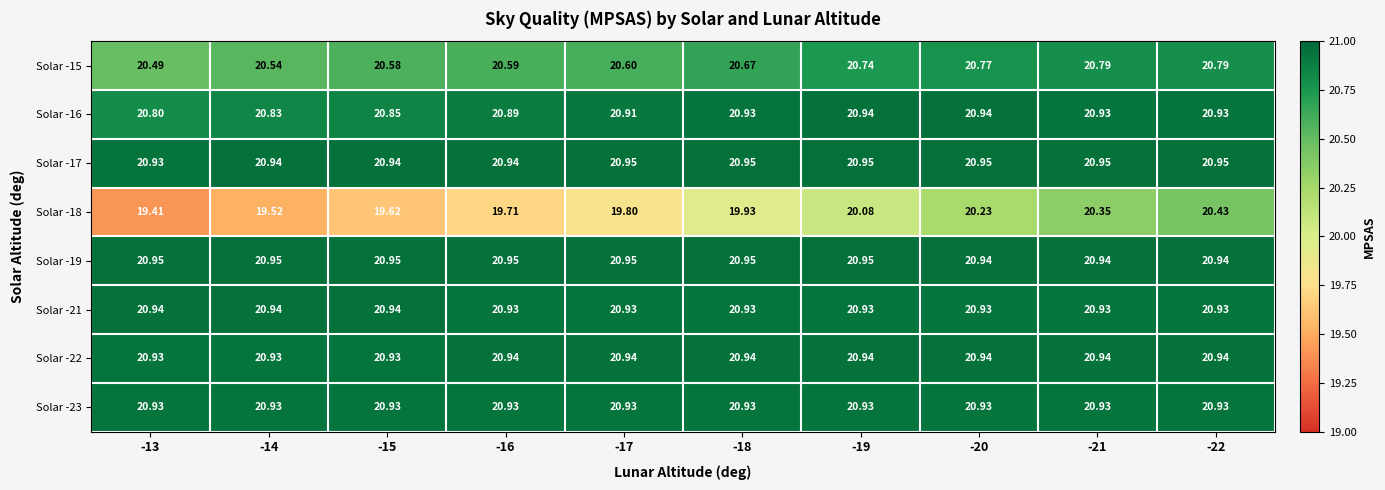

Is the value of Solar -19 at -17 greater than the value of Solar -18 at -13?

Yes